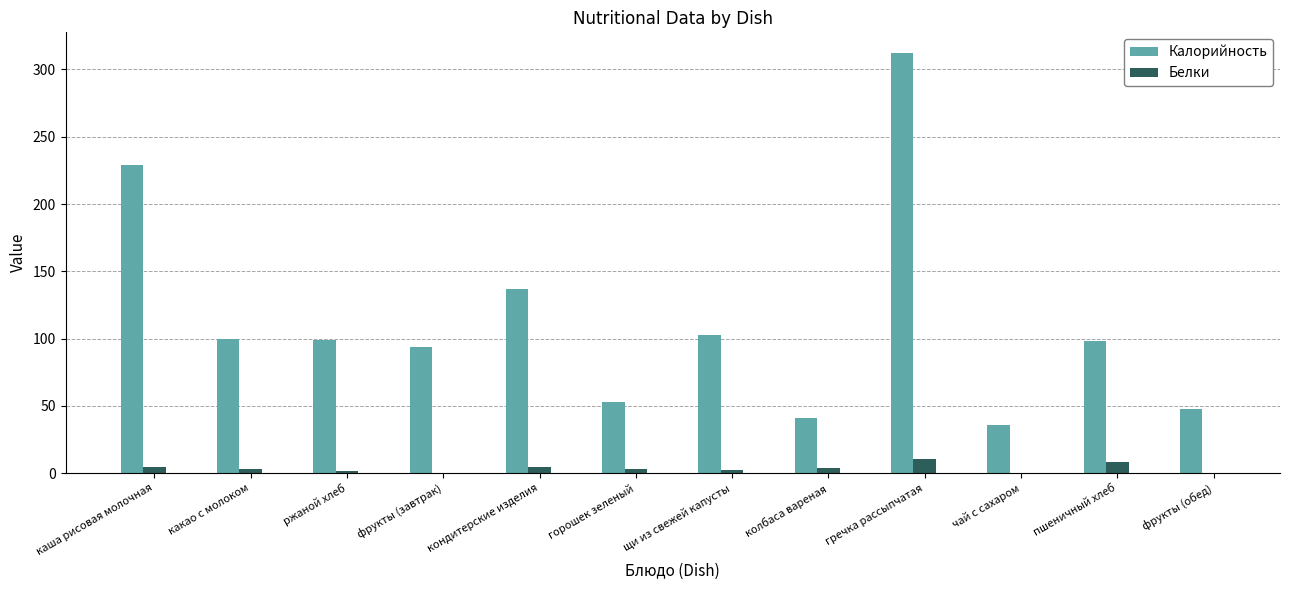

True or false: Калорийность has a value of 137.0 at каша рисовая молочная.

False